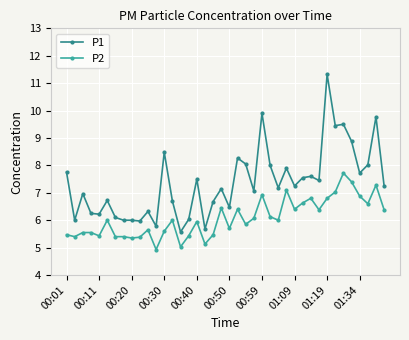

Which series has the largest total across all categories?

P1